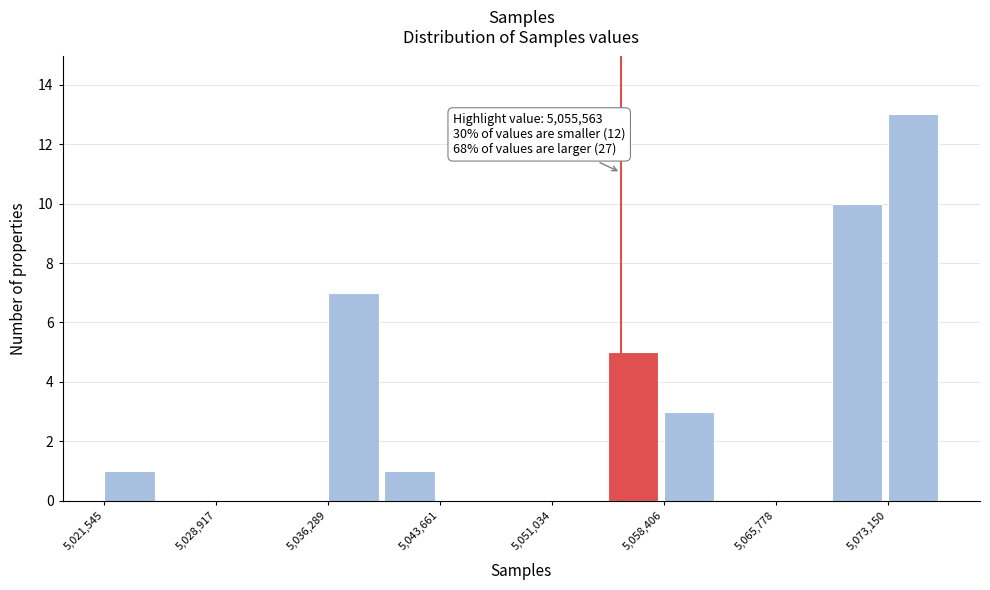

Around what value on the x-axis is the tallest bar? Give the approximate position of its centre, as read against the axis.

5075000